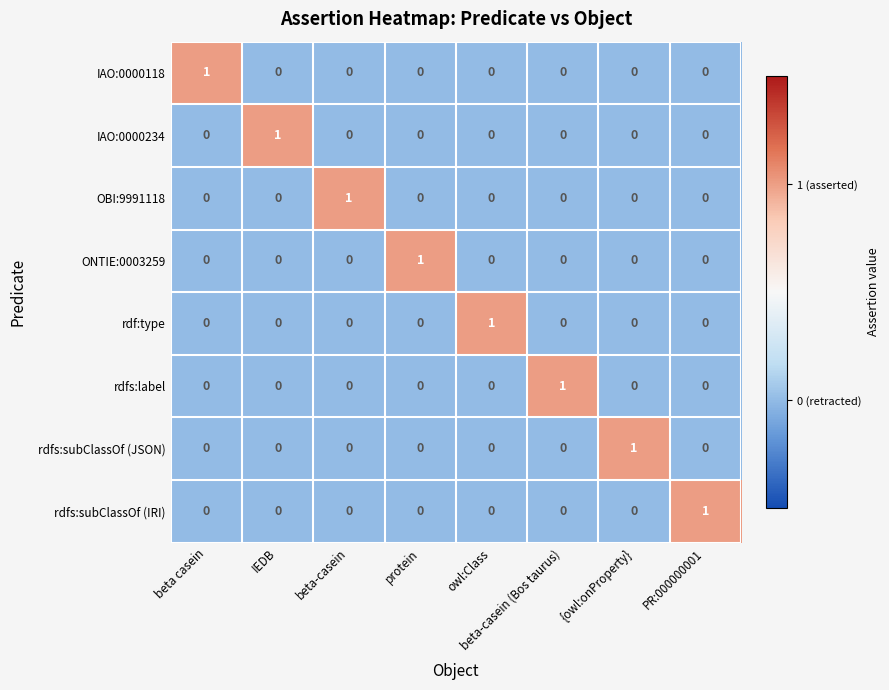

At which label does IAO:0000118 reach its peak?

beta casein